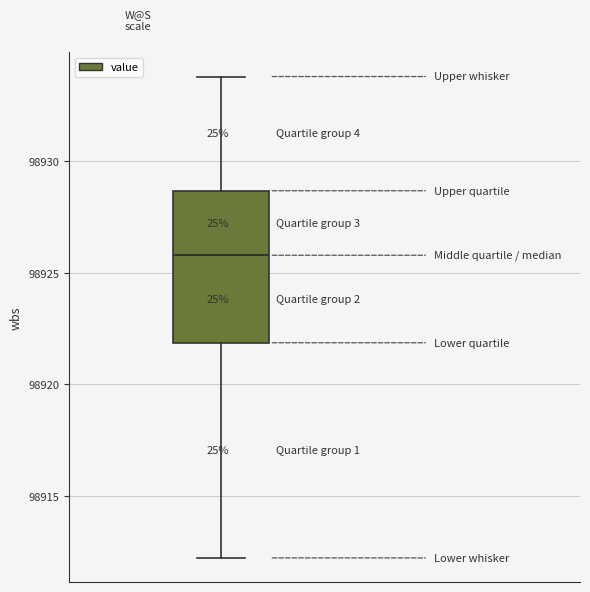

Transcribe this box plot: give where the median line is, the range the box spans, and where the two whiskers end, as read against the y-axis. The values are not printed on the chart, so give them approximately, as read against the axis.

median 98926.0, box 98922.0 to 98928.5, whiskers 98912.0 to 98934.0